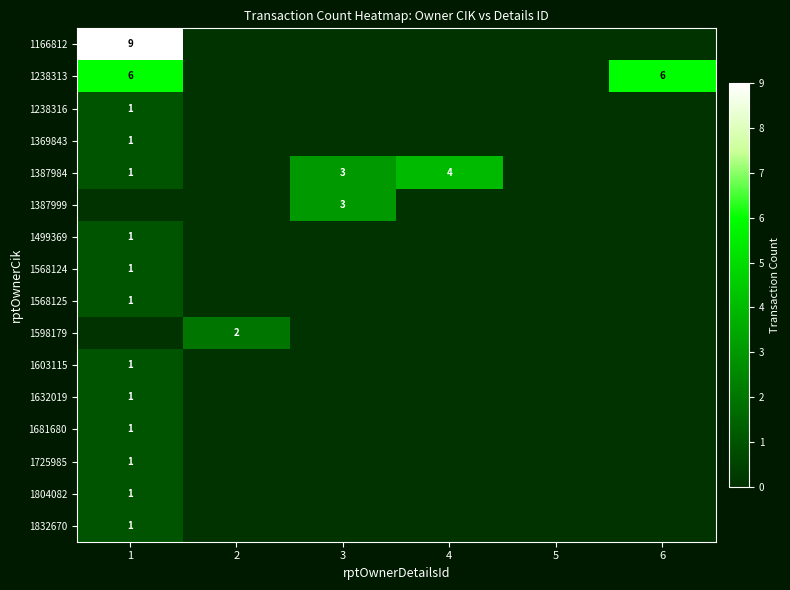

The 1598179 series shows 1 at 2. True or false?

False